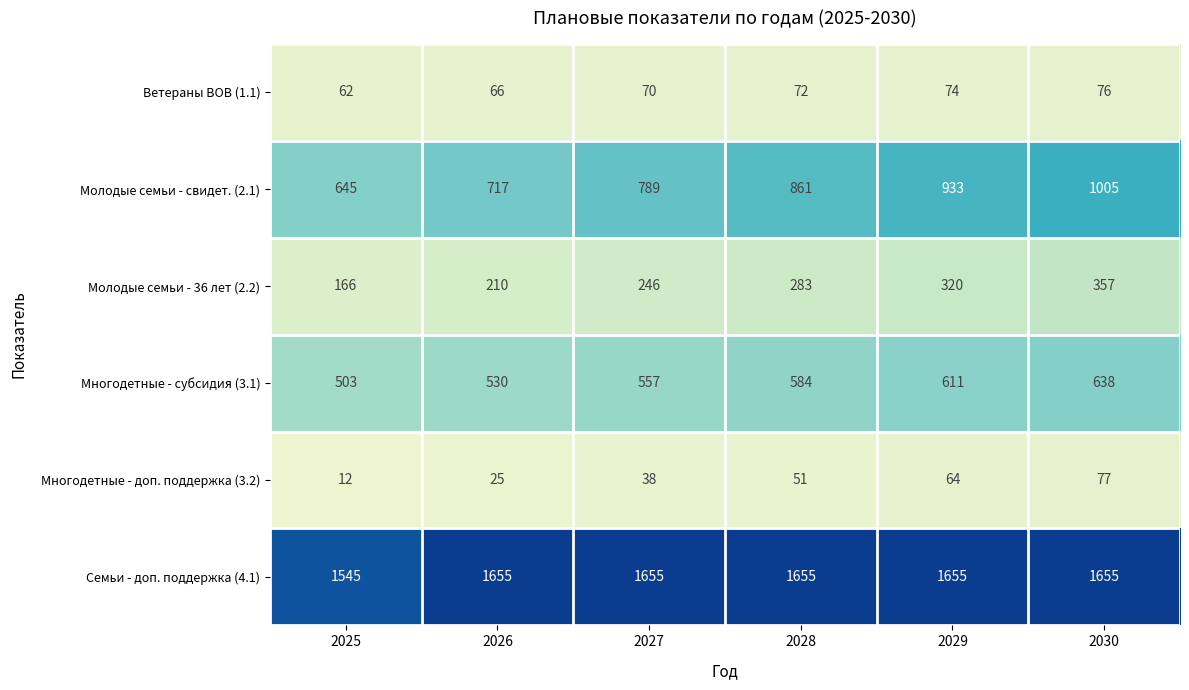

What is the average value of the Семьи - доп. поддержка (4.1) series?

1637